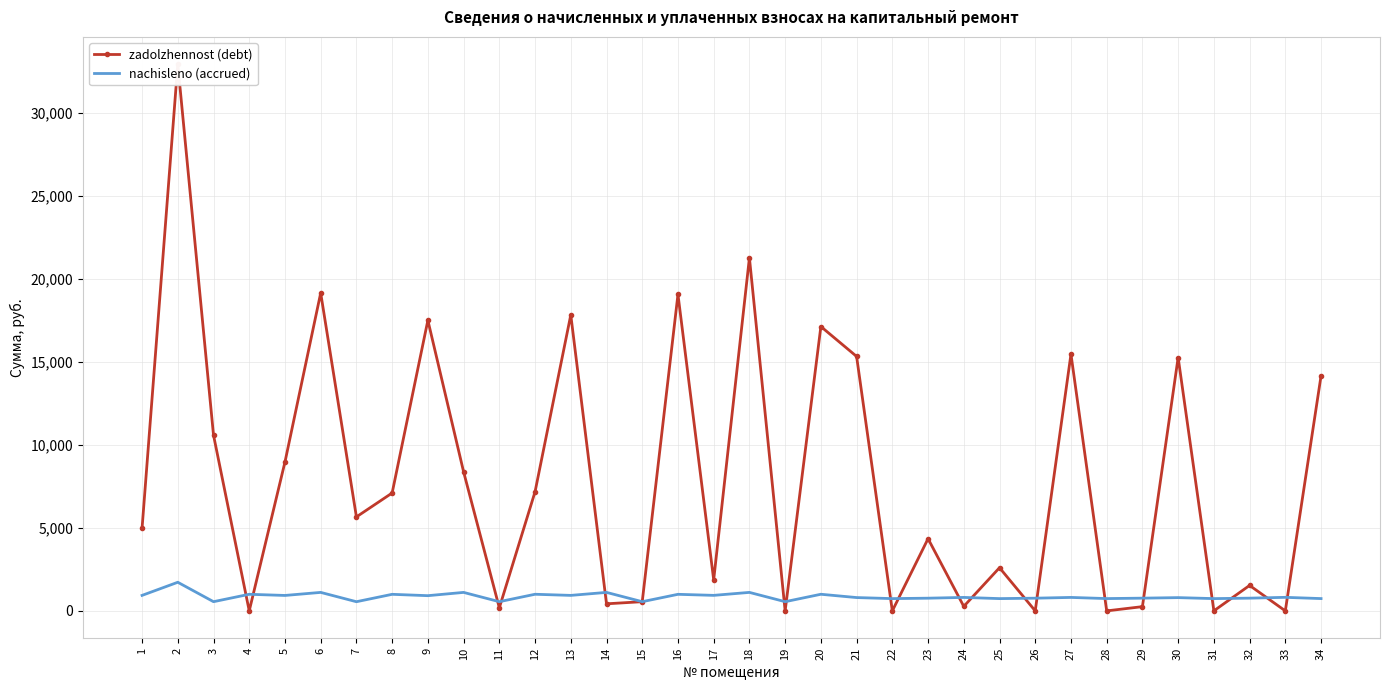

At which category does nachisleno (accrued) reach its first local peak?

2